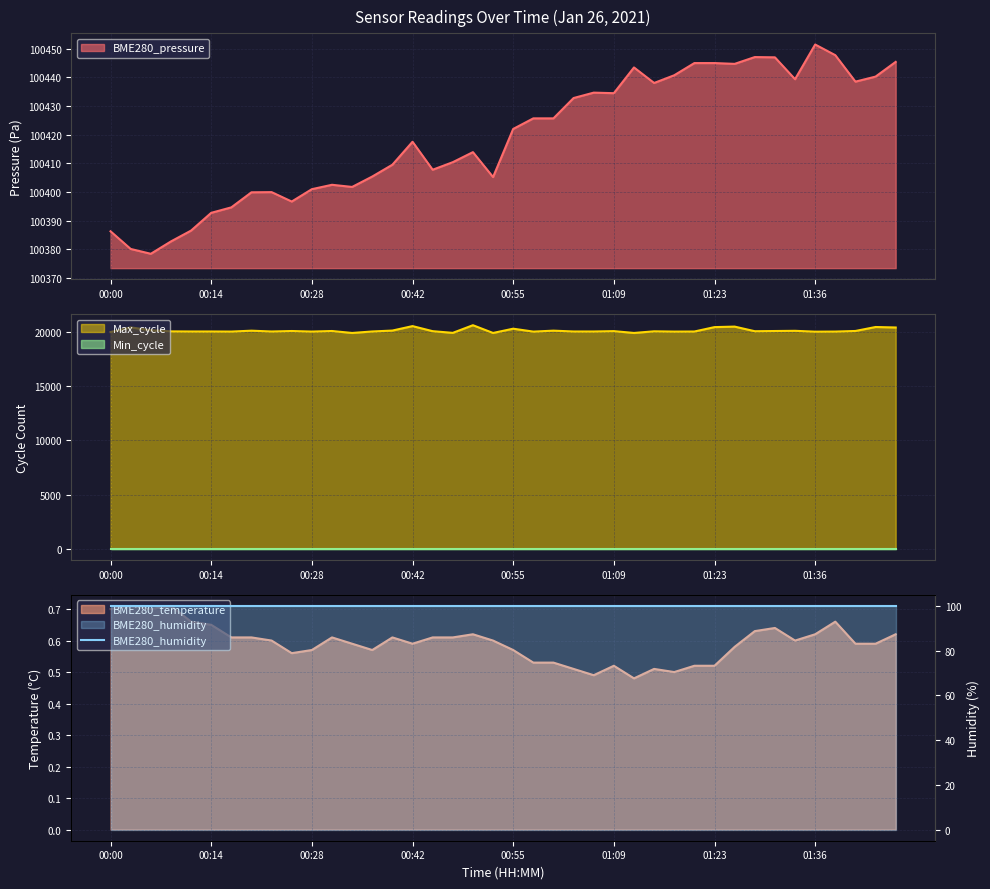

What is the sum of the BME280_pressure values at 01:25 and 00:25?

200841.4